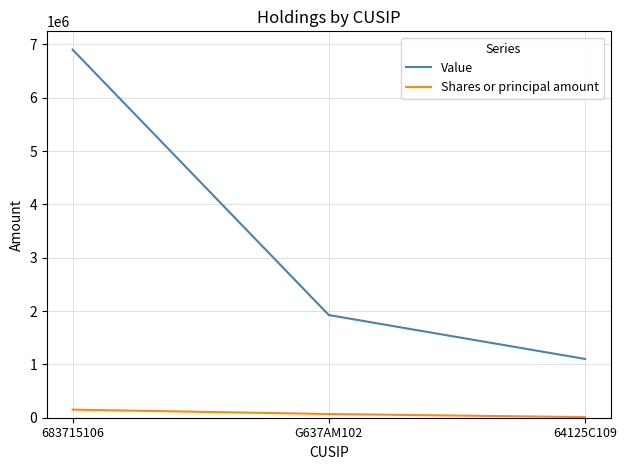

Is the value of Value at 64125C109 greater than the value of Shares or principal amount at G637AM102?

Yes